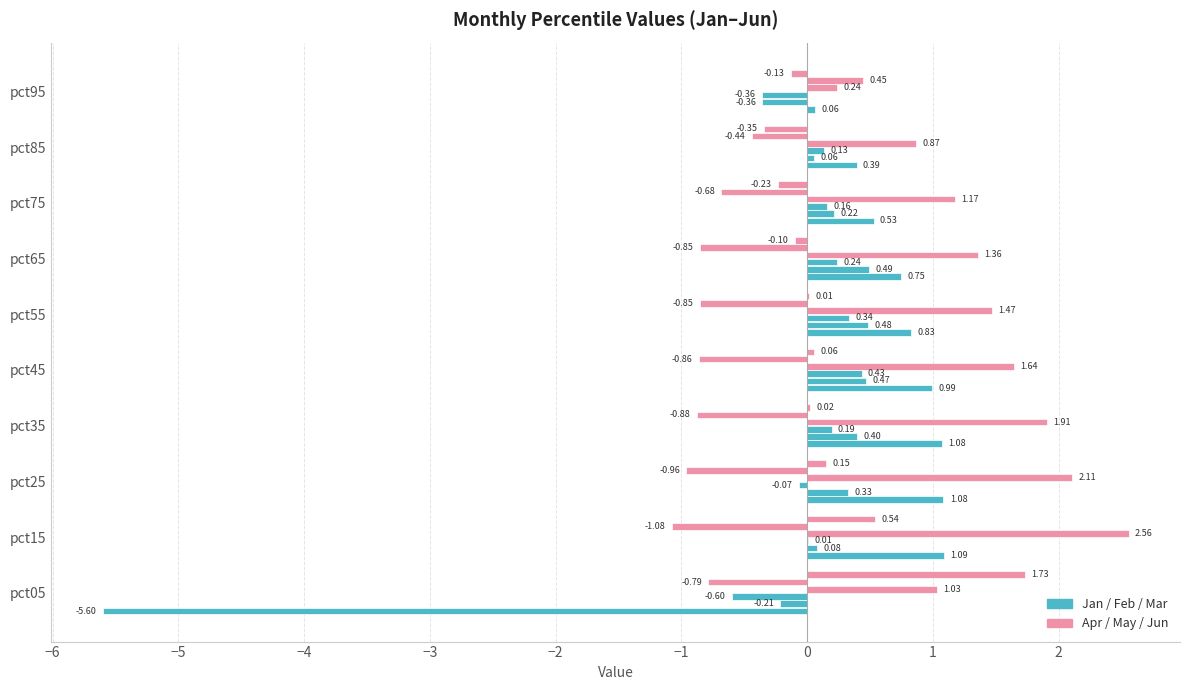

How many data points does each series have?

10